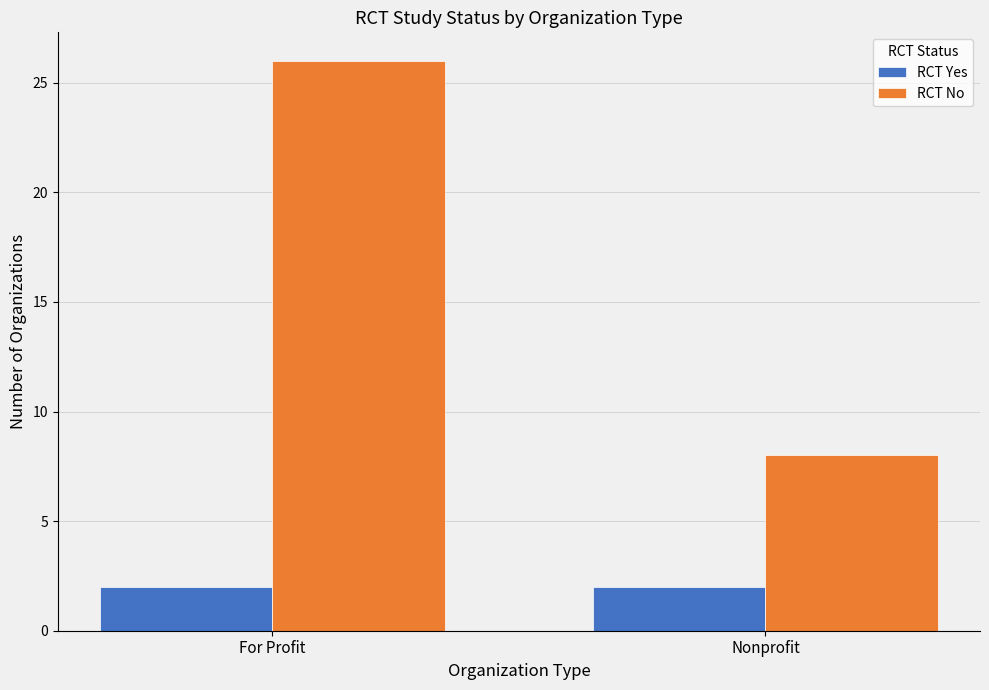

Rank the series by their maximum value, from highest to lowest.

RCT No, RCT Yes